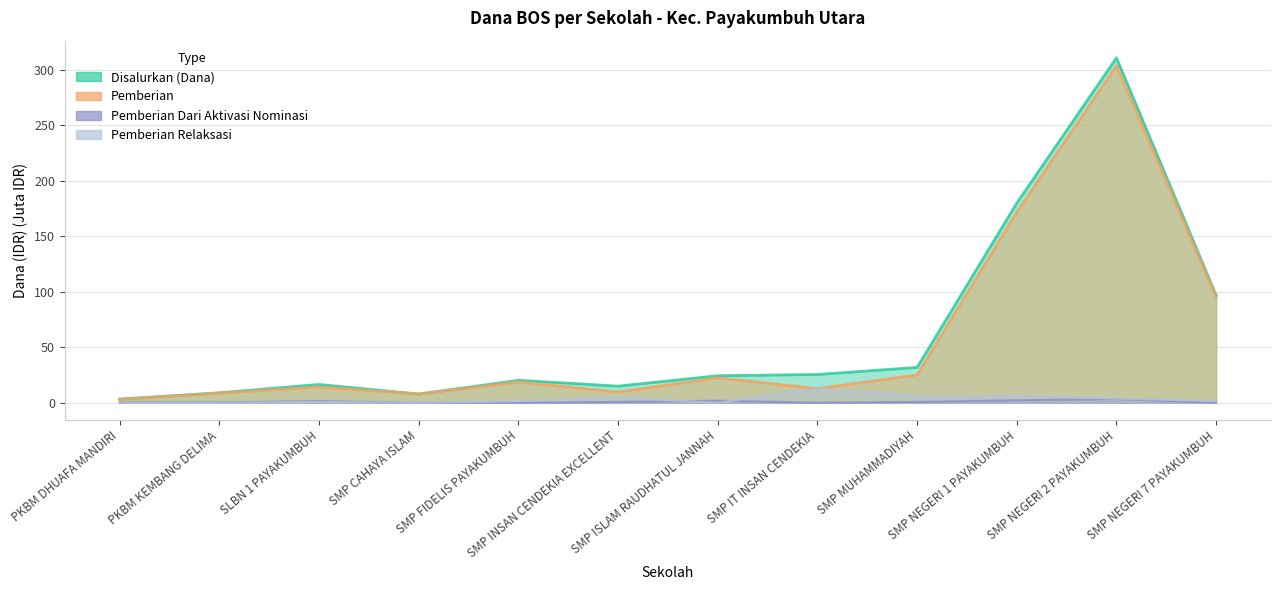

How many lines are shown in the chart?

4